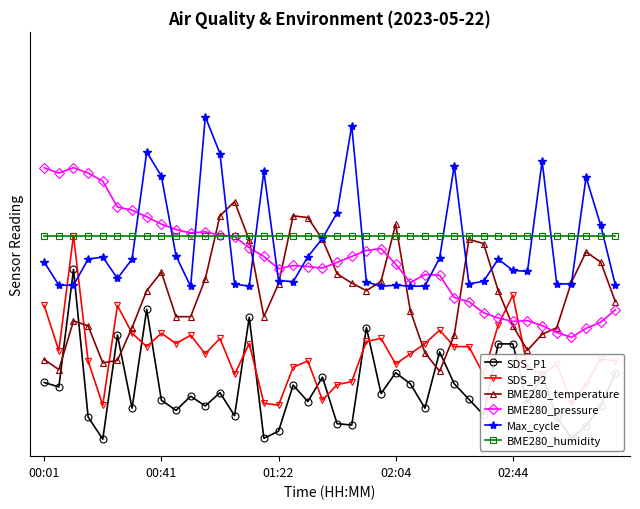

Which series has the largest range (max minus min)?

SDS_P1